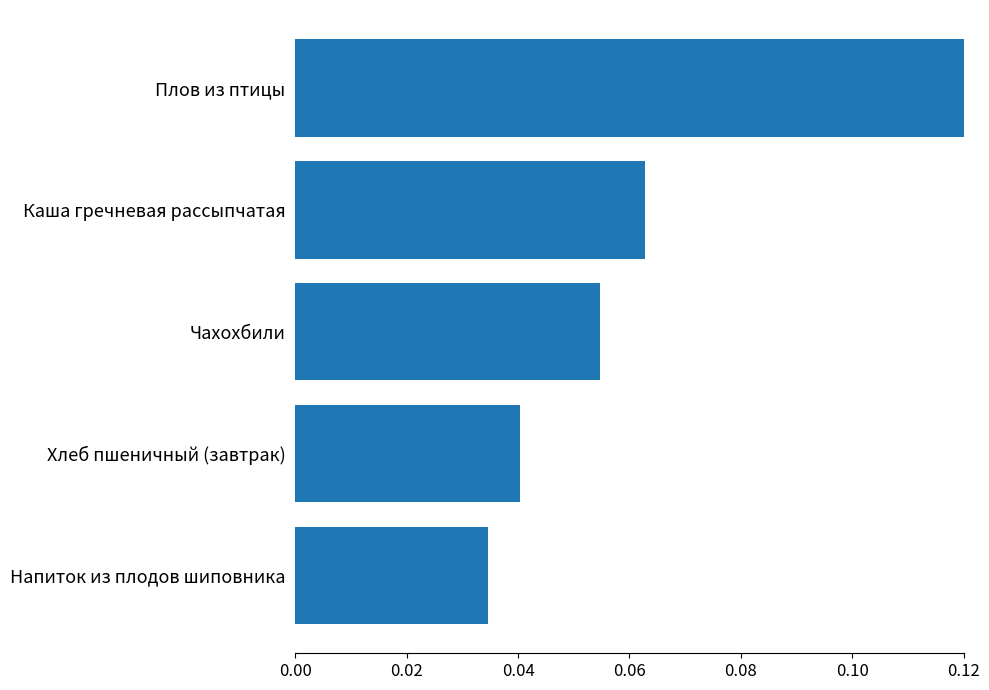

Which category has the lowest value across all series?

Напиток из плодов шиповника